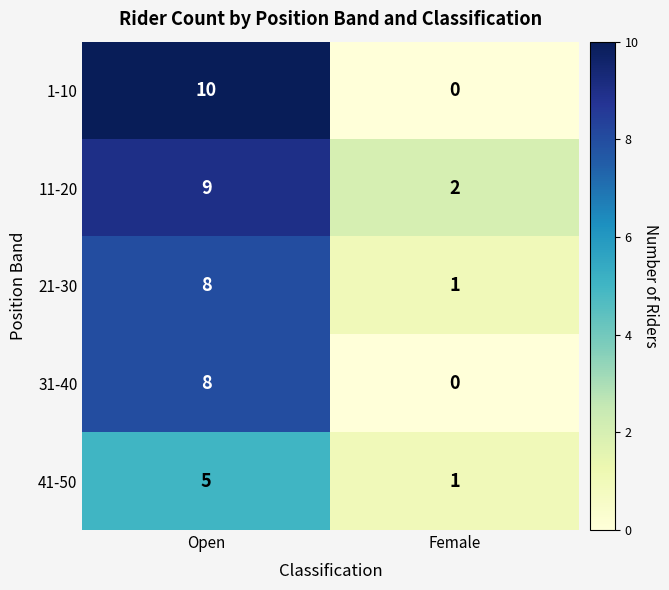

Rank the series by their average value, from highest to lowest.

11-20, 1-10, 21-30, 31-40, 41-50